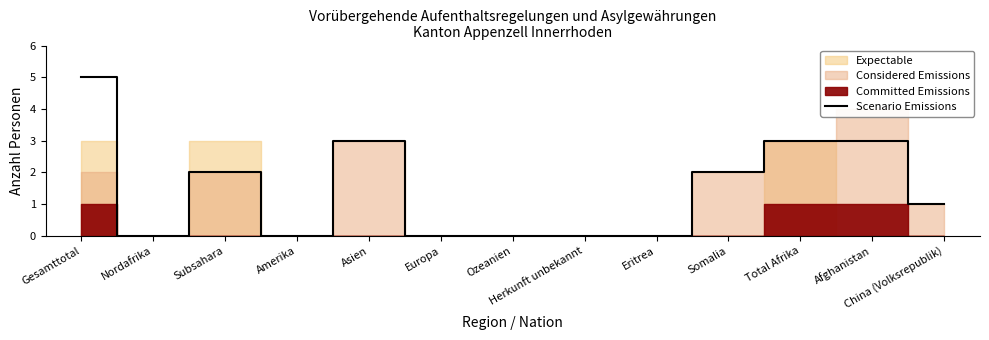

How many points are higher than both their immediate neighbors (excluding endpoints)?

2